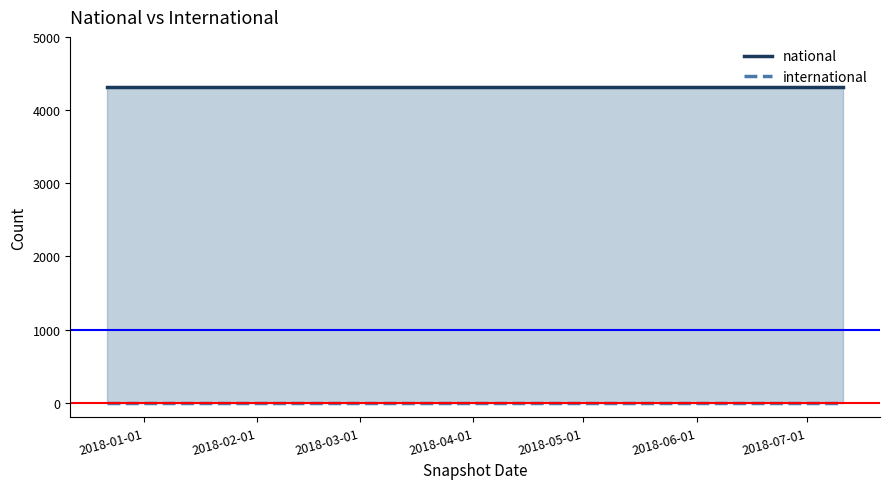

Does the chart have visible grid lines?

No